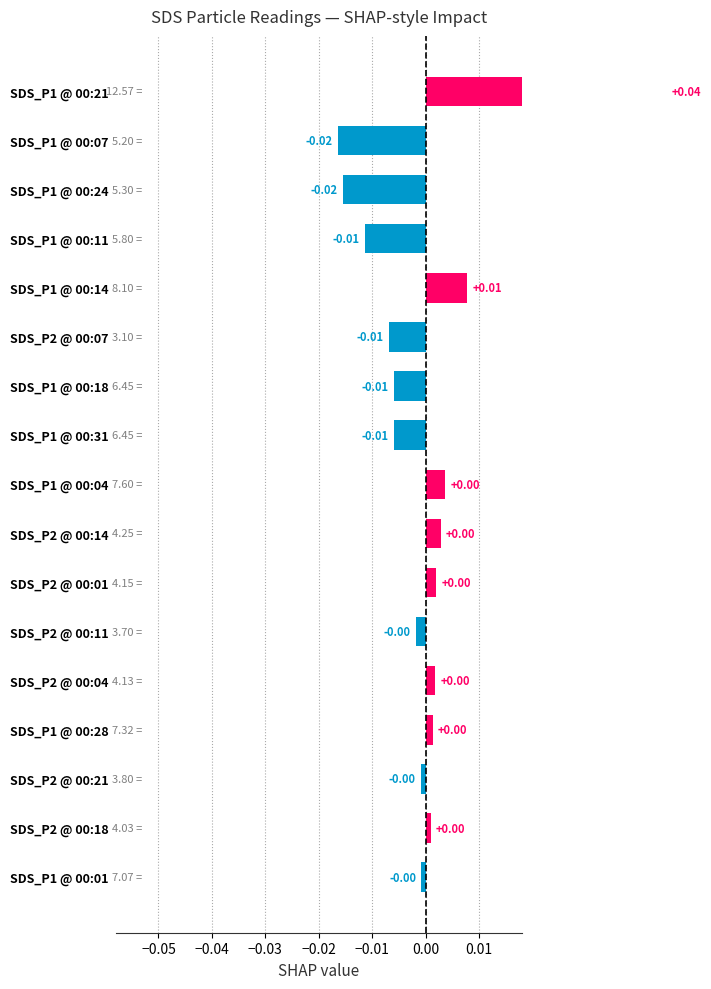

The chart shows a value of -0.0 at SDS_P1 @ 00:01. True or false?

False